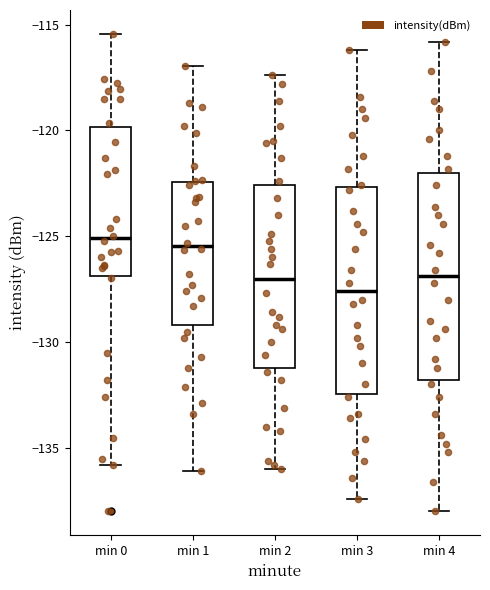

Reading left to right, read every box against the y-axis: the position of its median line, the range the box covers, and the ends of its whiskers. The values are not printed on the chart, so give them approximately, as read against the axis.

min 0: median -125.0, box -127.0 to -120.0, whiskers -136.0 to -115.5
min 1: median -125.5, box -129.0 to -122.5, whiskers -136.0 to -117.0
min 2: median -127.0, box -131.0 to -122.5, whiskers -136.0 to -117.5
min 3: median -127.5, box -132.5 to -122.5, whiskers -137.5 to -116.0
min 4: median -127.0, box -132.0 to -122.0, whiskers -138.0 to -116.0